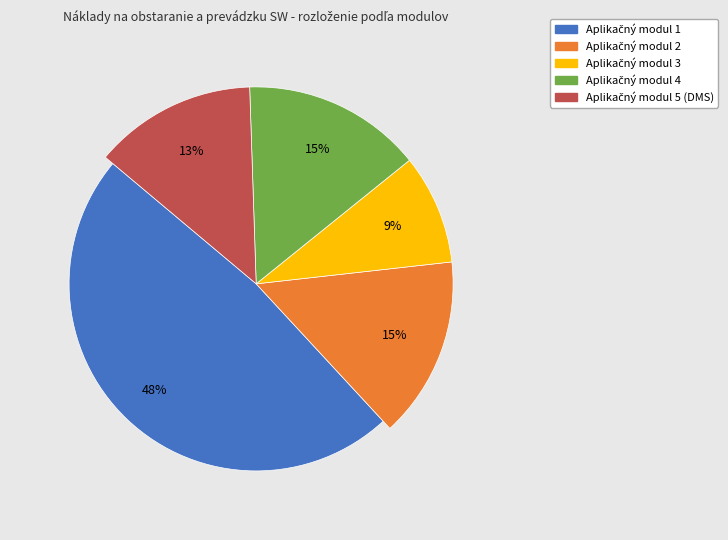

To the nearest percent, what is the average slice percentage?

20%